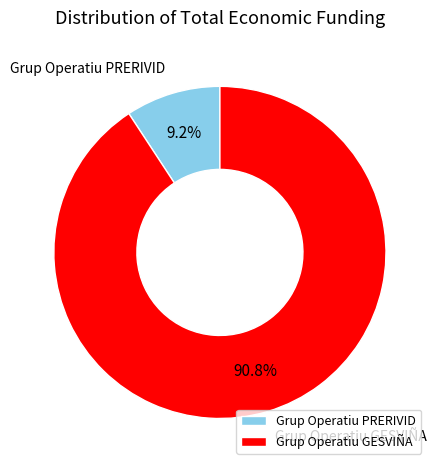

Does Grup Operatiu PRERIVID represent more than half of the total?

No